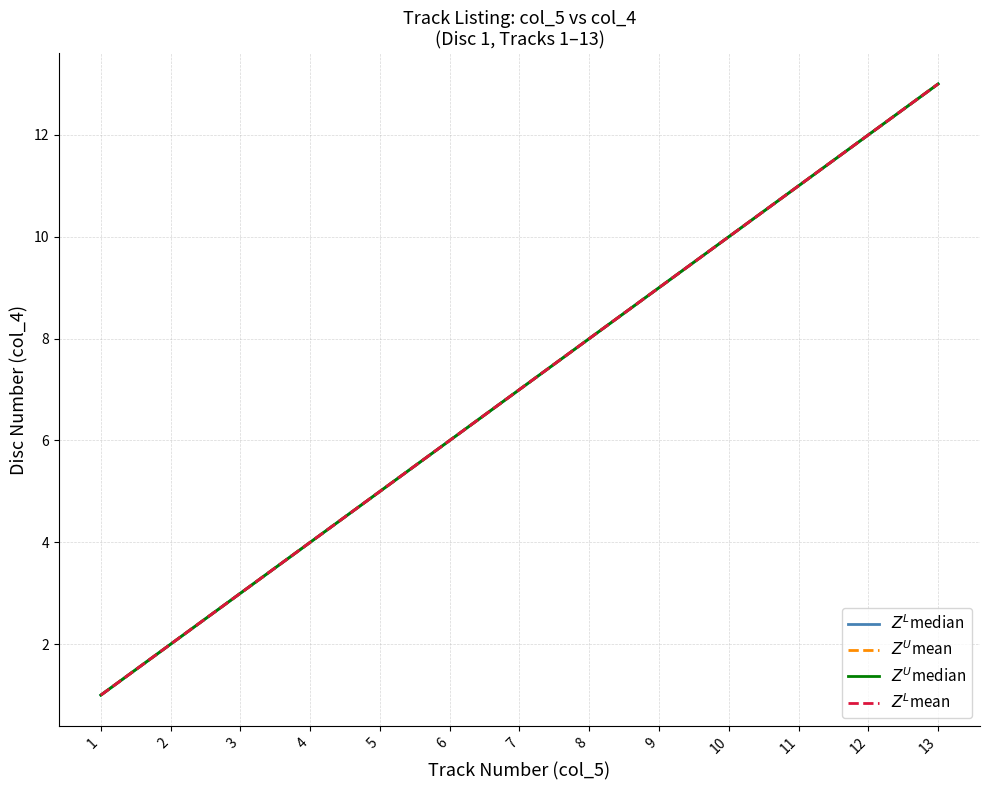

What is the lowest value of the $Z^L$mean series?

1